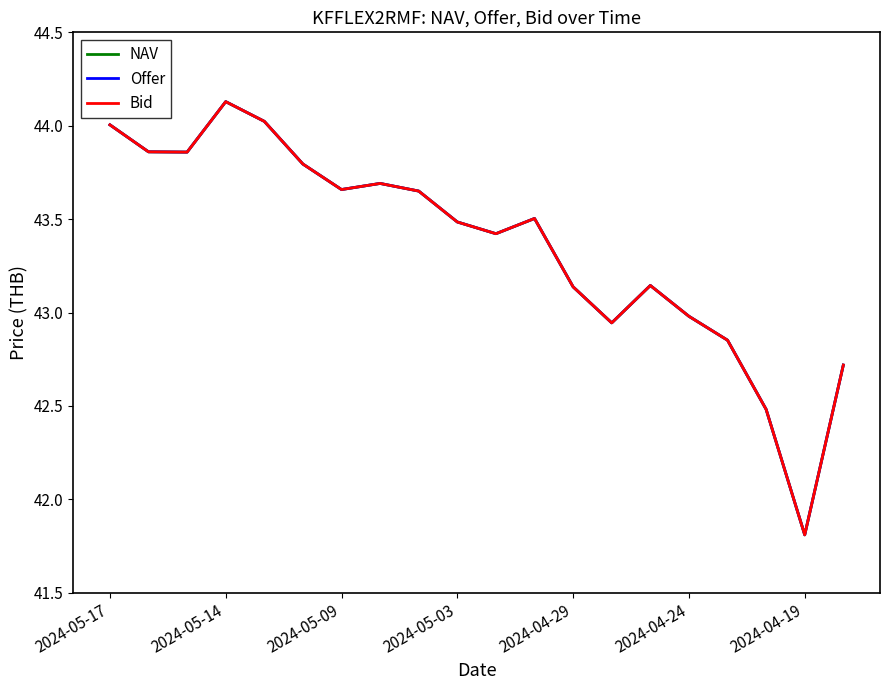

Is this an area chart (filled region under the line)?

No